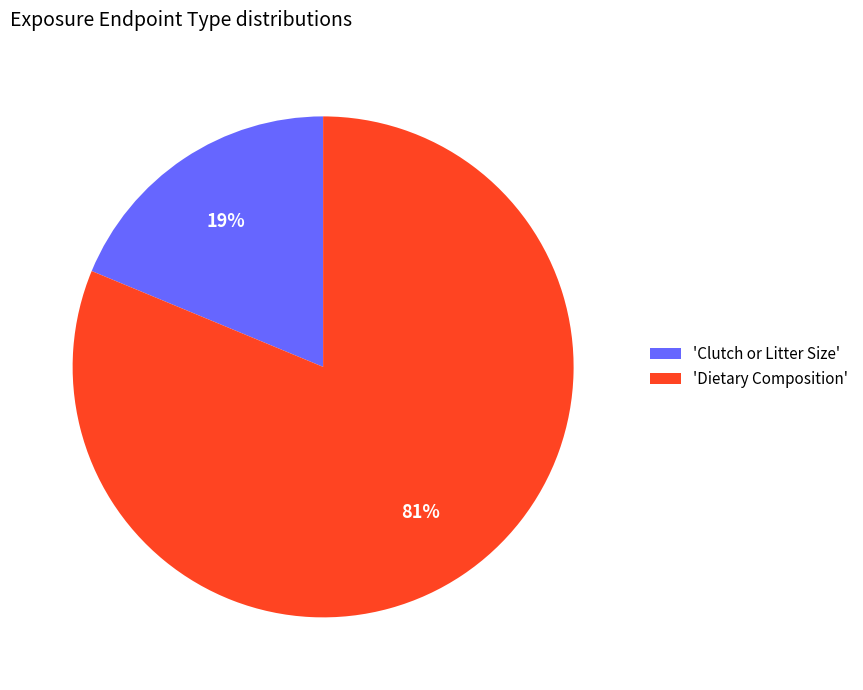

What is the largest slice in the pie chart?

'Dietary Composition'